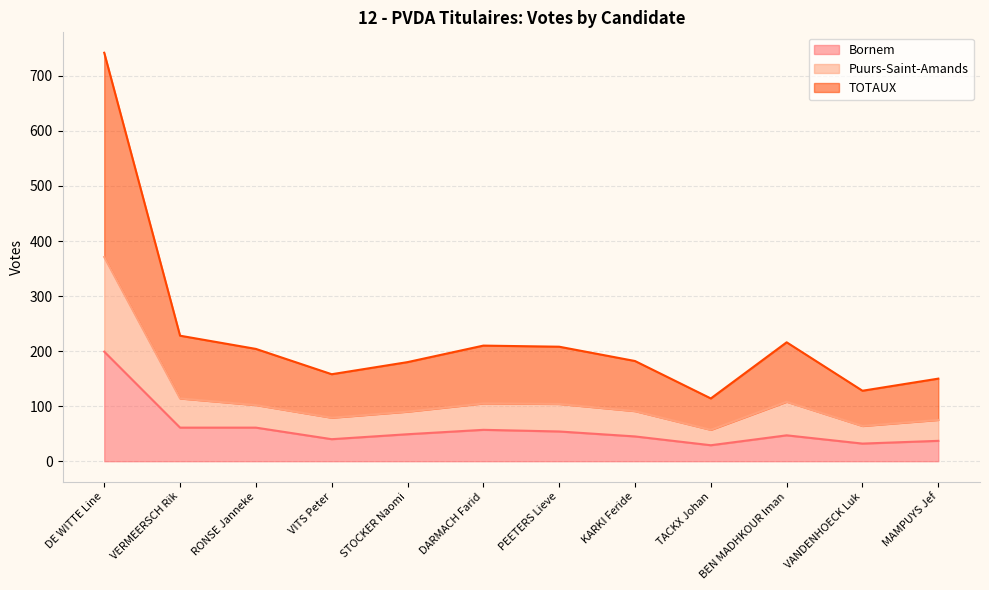

What is the total value across all series at TACKX Johan?

114